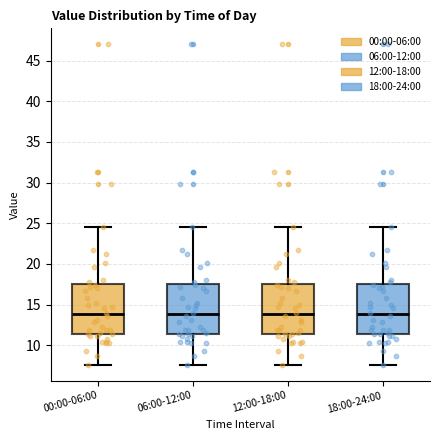

Where is the lower edge of the box for 06:00-12:00 on the y-axis? The values are not printed on the chart, so give them approximately, as read against the axis.

11.5